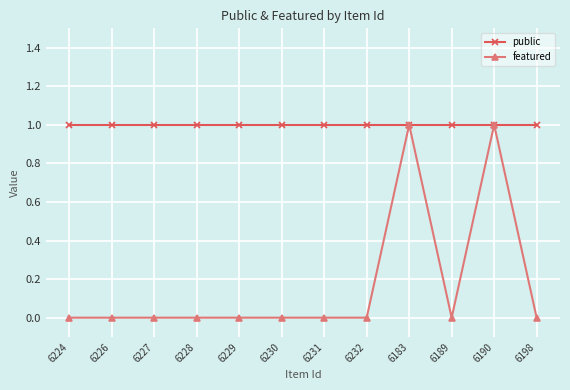

What is the greatest value displayed?

1